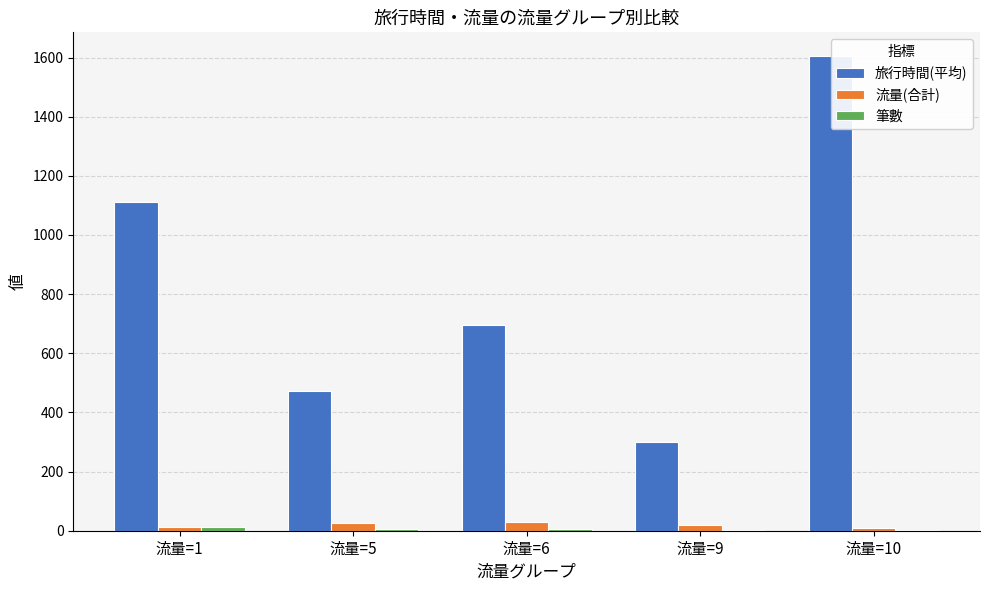

Between 流量=9 and 流量=10, which series saw the biggest shift?

旅行時間(平均)